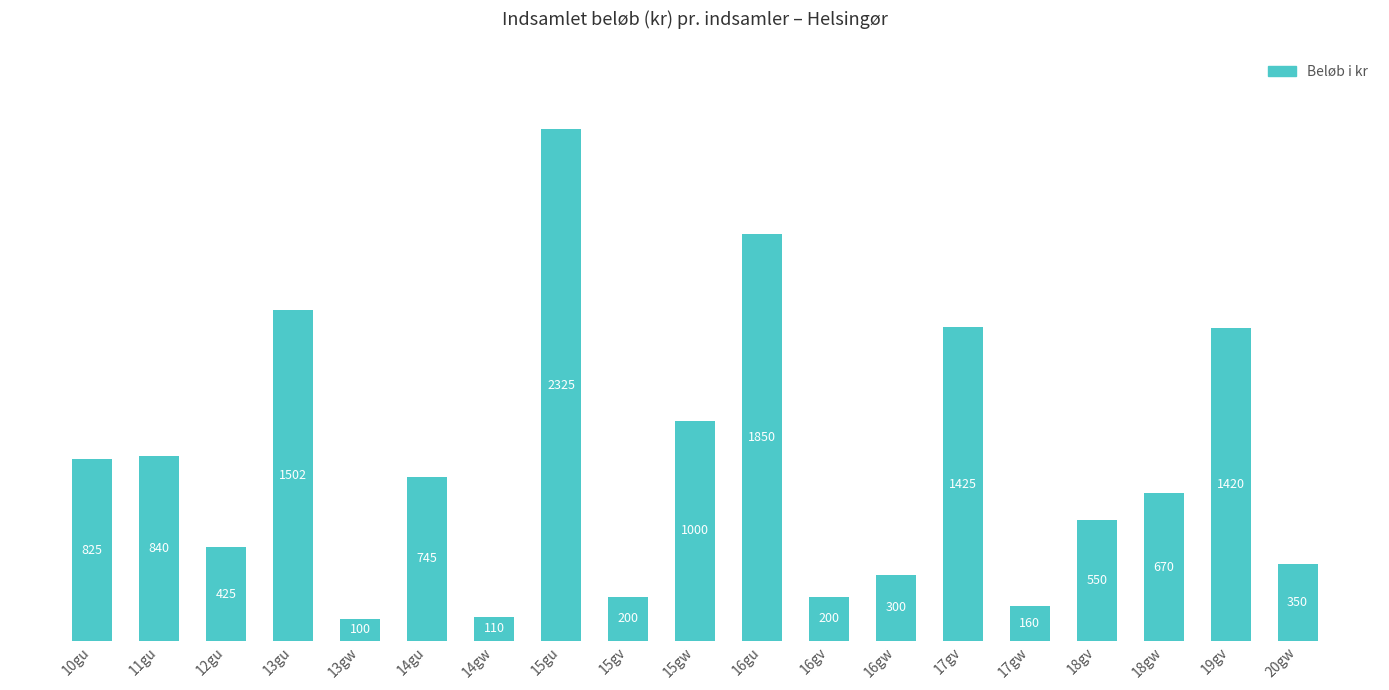

Reading left to right, what are all the values shown in this chart?

10gu=825	11gu=840	12gu=425	13gu=1502	13gw=100	14gu=745	14gw=110	15gu=2325	15gv=200	15gw=1000	16gu=1850	16gv=200	16gw=300	17gv=1425	17gw=160	18gv=550	18gw=670	19gv=1420	20gw=350